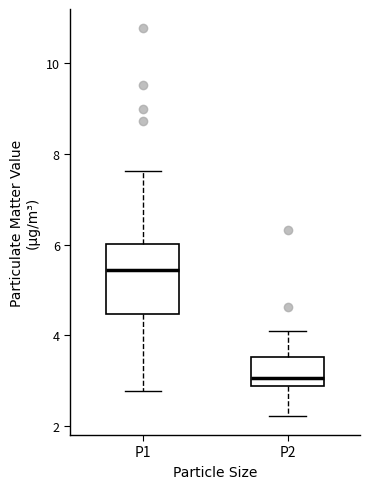

Reading left to right, read every box against the y-axis: the position of its median line, the range the box covers, and the ends of its whiskers. The values are not printed on the chart, so give them approximately, as read against the axis.

P1: median 5.4, box 4.4 to 6.0, whiskers 2.8 to 7.6
P2: median 3.0, box 2.8 to 3.6, whiskers 2.2 to 4.2